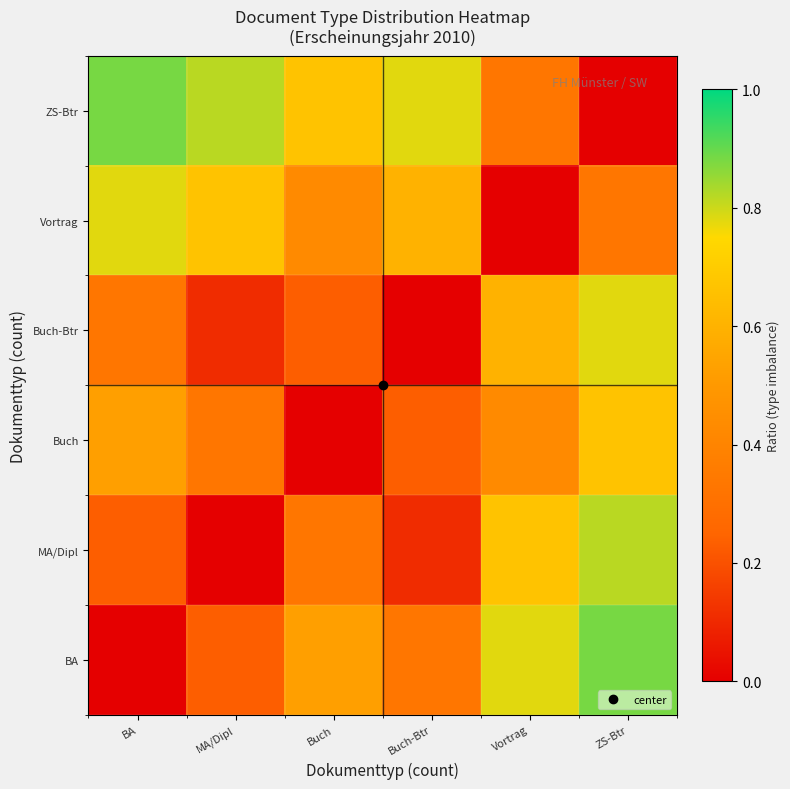

How many series are shown in this chart?

6